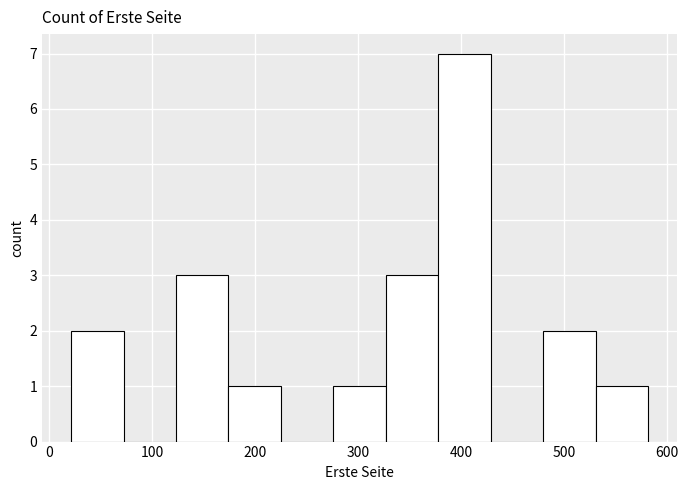

How tall is the bar that spans 21 to 72 on the x-axis? Neither the bar edges nor the heights are printed on the chart, so give them approximately, as read against the axes.

2